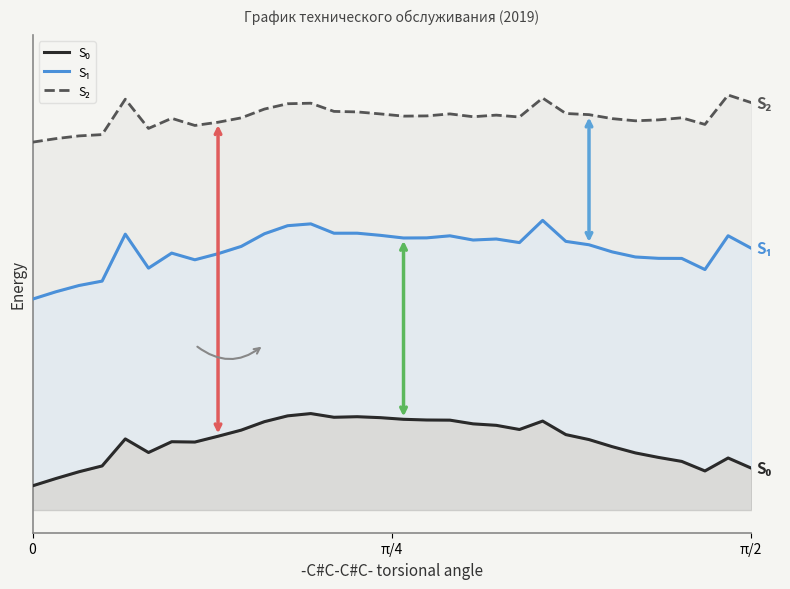

Which series has the largest total across all categories?

S₂